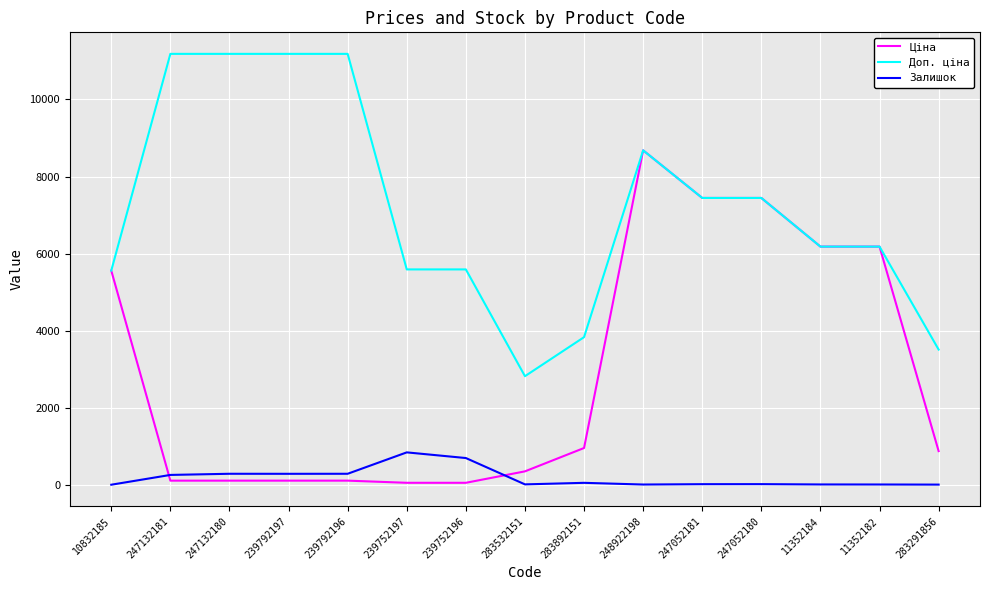

Rank the series by their average value, from lowest to highest.

Залишок, Ціна, Доп. ціна